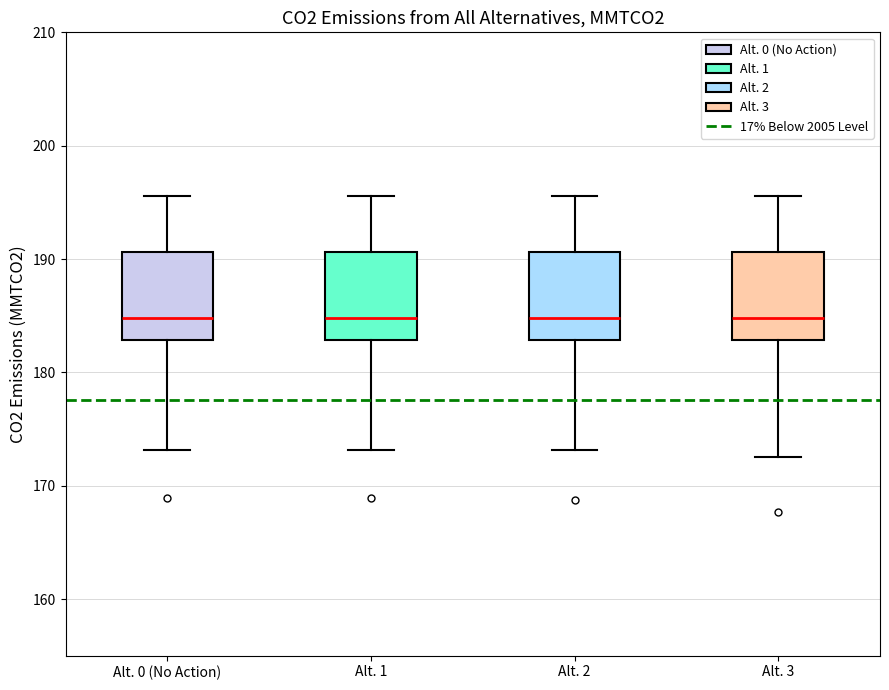

Reading left to right, transcribe this box plot: for each box, give where its median line is, the range the box spans, and where its two whiskers end, as read against the y-axis. The values are not printed on the chart, so give them approximately, as read against the axis.

Alt. 0 (No Action): median 185, box 183 to 191, whiskers 173 to 196
Alt. 1: median 185, box 183 to 191, whiskers 173 to 196
Alt. 2: median 185, box 183 to 191, whiskers 173 to 196
Alt. 3: median 185, box 183 to 191, whiskers 173 to 196